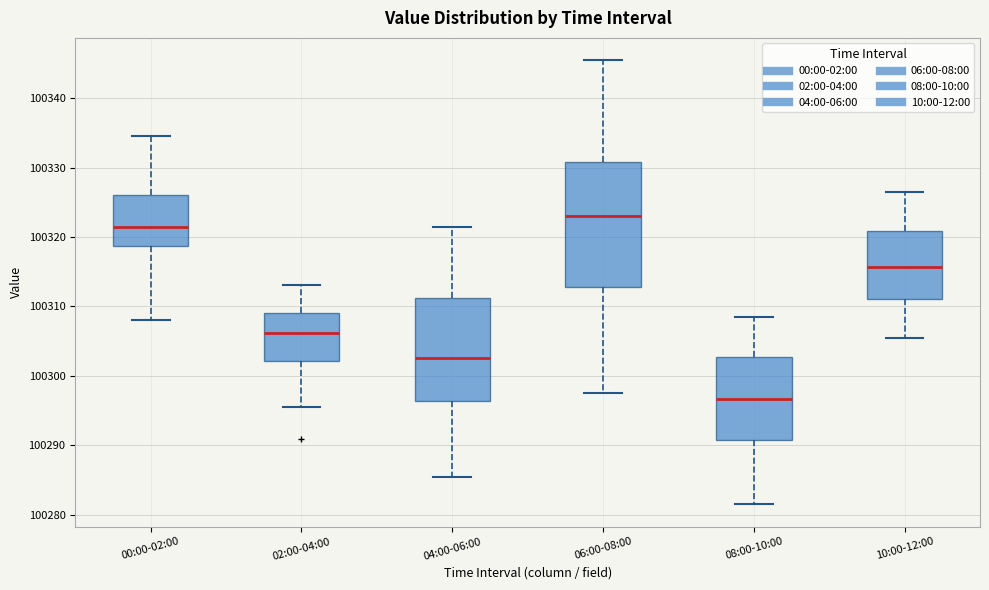

Reading left to right, read every box against the y-axis: the position of its median line, the range the box covers, and the ends of its whiskers. The values are not printed on the chart, so give them approximately, as read against the axis.

00:00-02:00: median 100321, box 100319 to 100326, whiskers 100308 to 100334
02:00-04:00: median 100306, box 100302 to 100309, whiskers 100295 to 100313
04:00-06:00: median 100303, box 100296 to 100311, whiskers 100285 to 100321
06:00-08:00: median 100323, box 100313 to 100331, whiskers 100297 to 100345
08:00-10:00: median 100297, box 100291 to 100303, whiskers 100281 to 100308
10:00-12:00: median 100316, box 100311 to 100321, whiskers 100305 to 100326